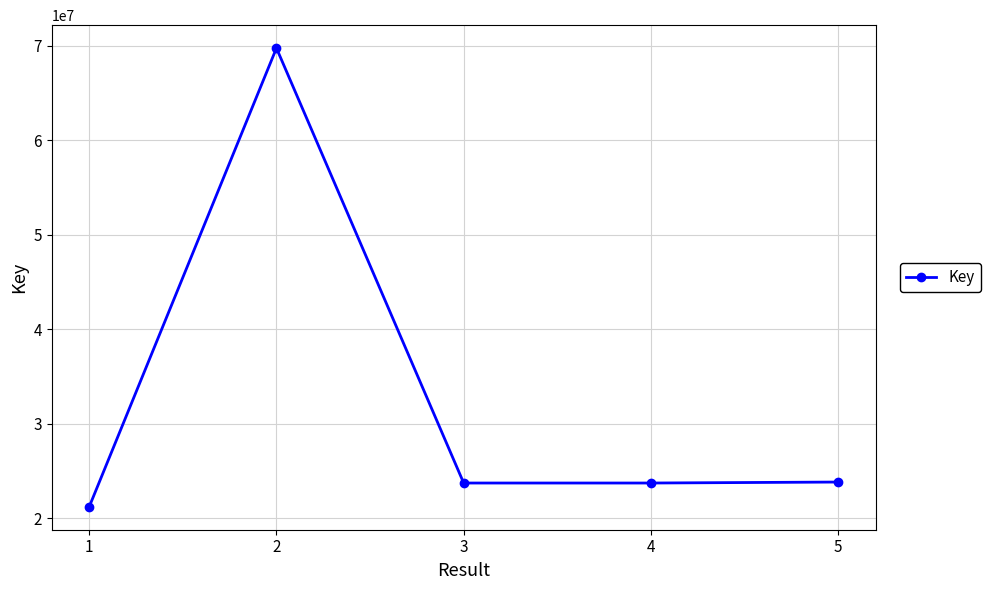

What is the maximum value shown in the chart?

69734259